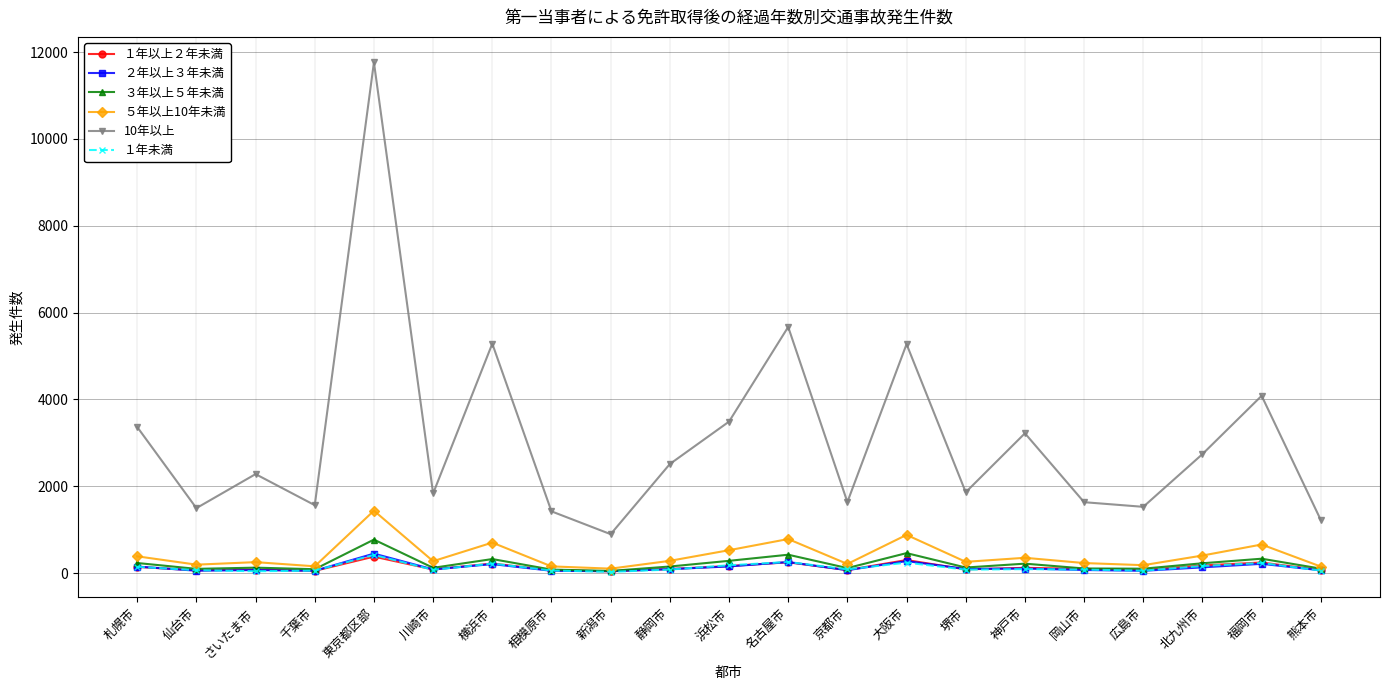

At which category does the chart reach its peak across all series?

東京都区部